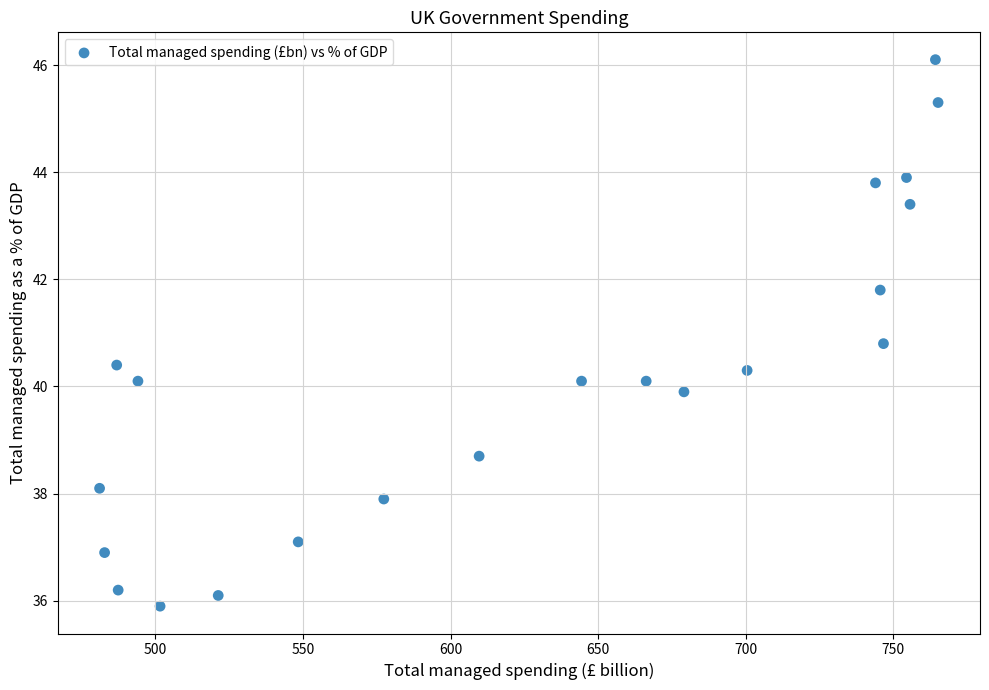

What is the range of Y values (max minus min)?

10.2